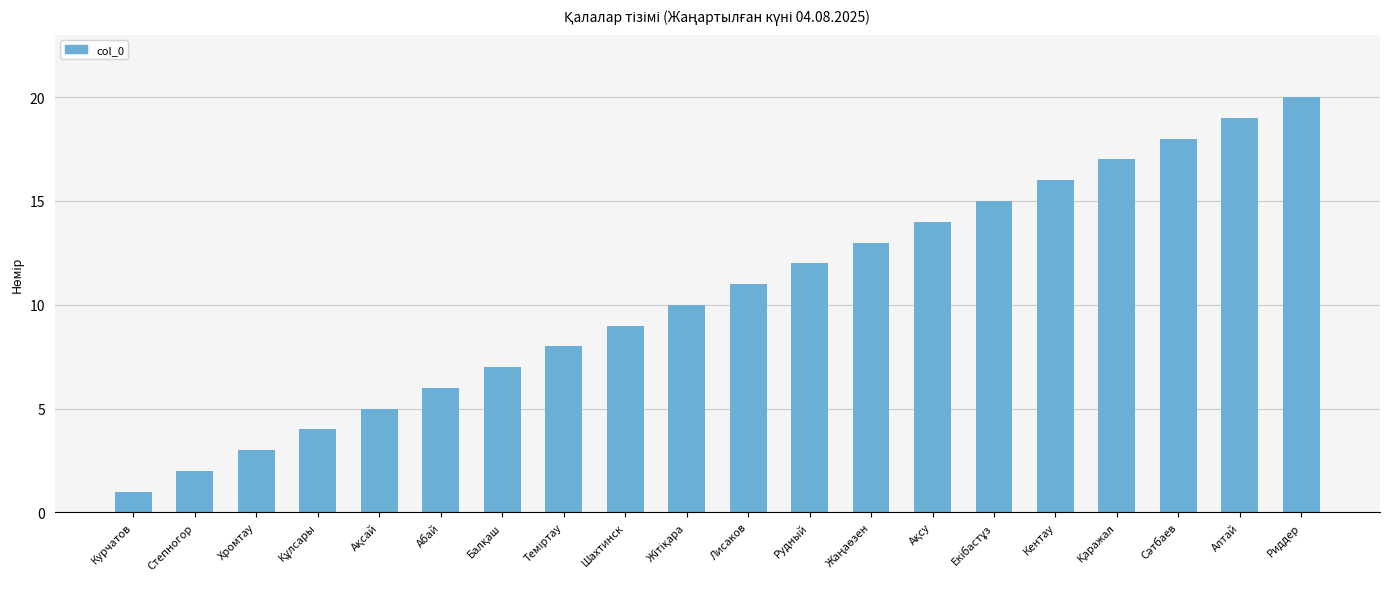

What is the sum of all values?

210